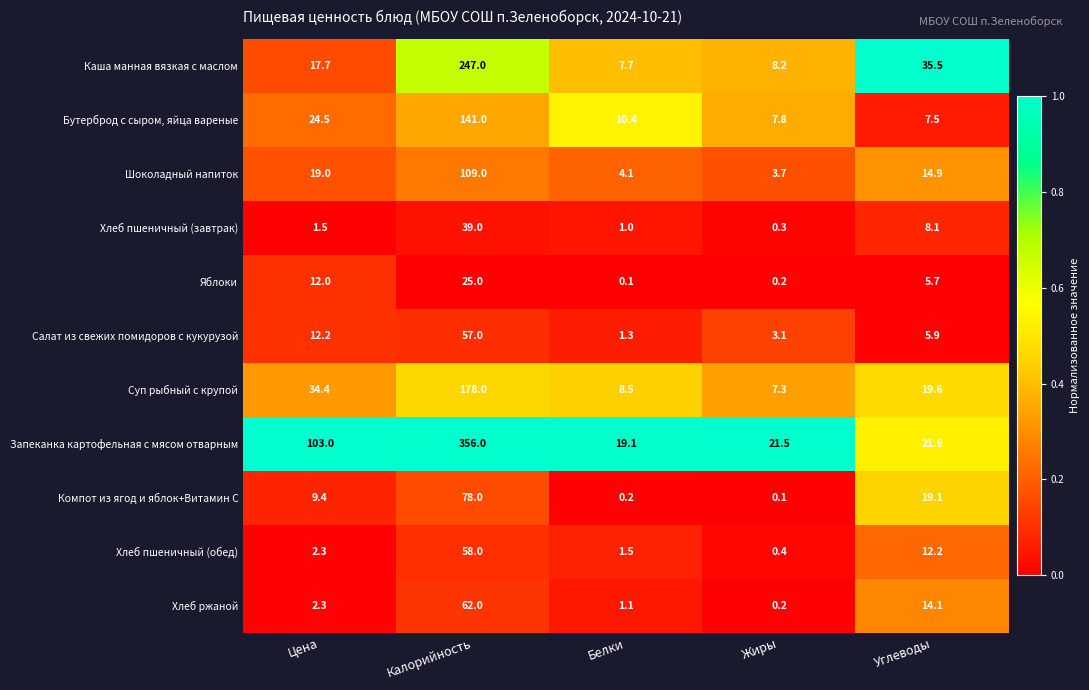

At which category does the chart reach its peak across all series?

Калорийность